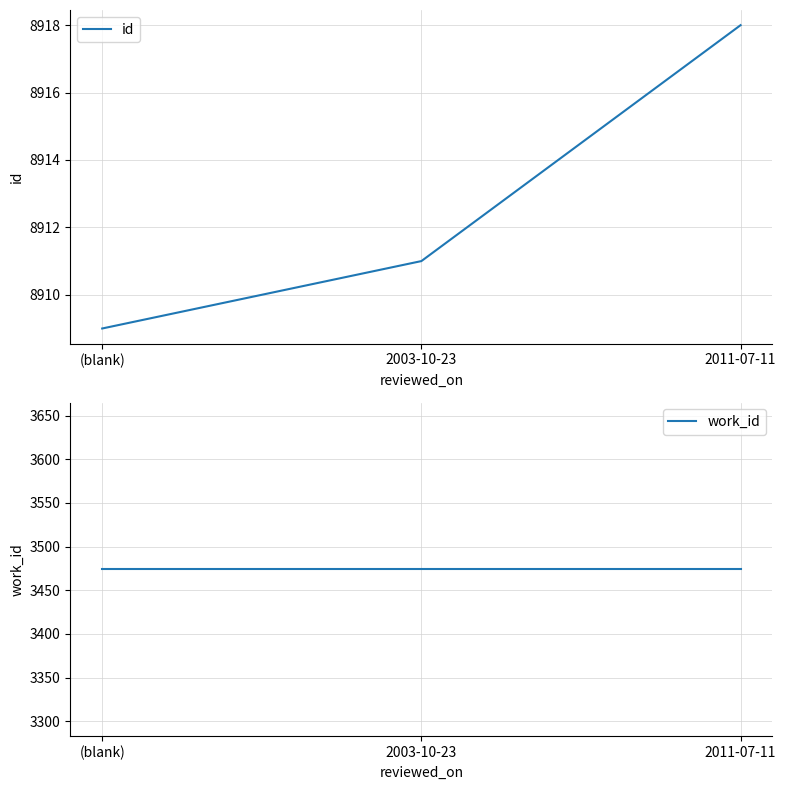

At which label does work_id reach its minimum?

(blank)